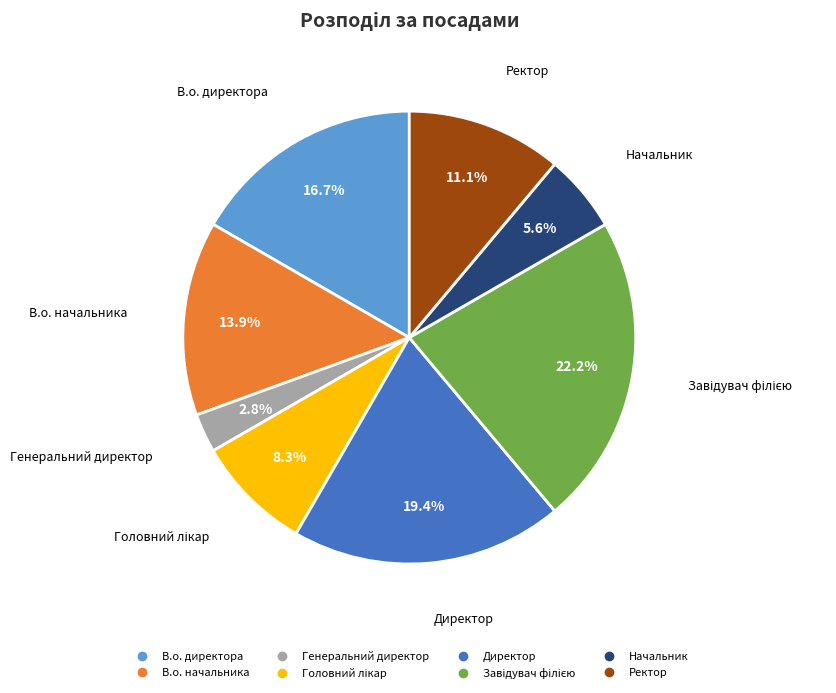

How many slices are in this pie chart?

8